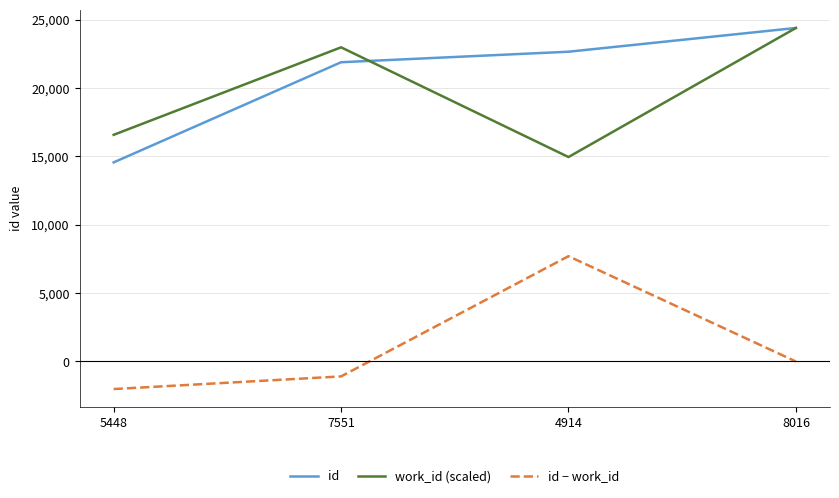

What is the total value across all series at 4914?

45320.0